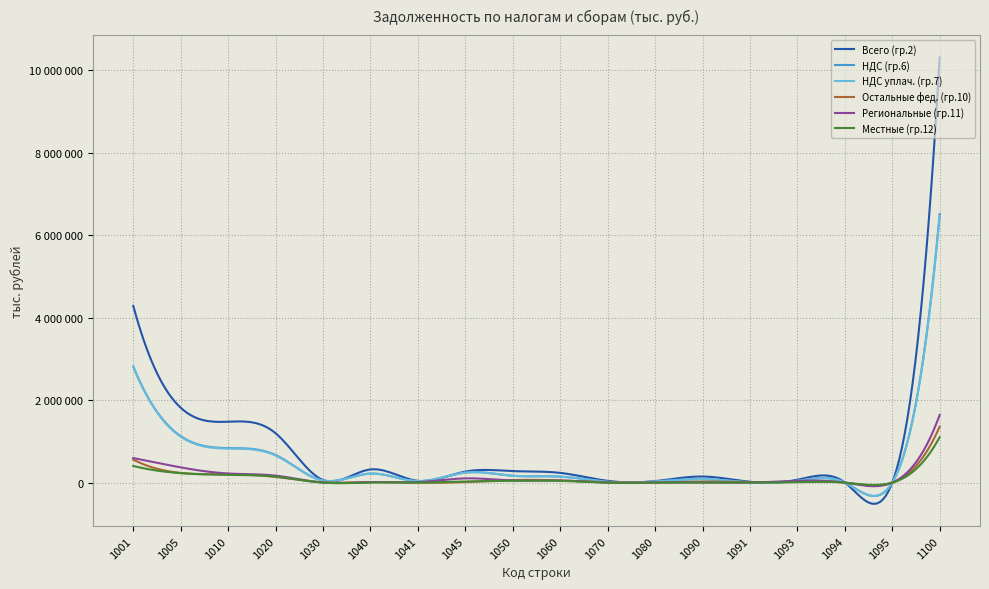

At which category does НДС уплач. (гр.7) reach its first local valley?

1030